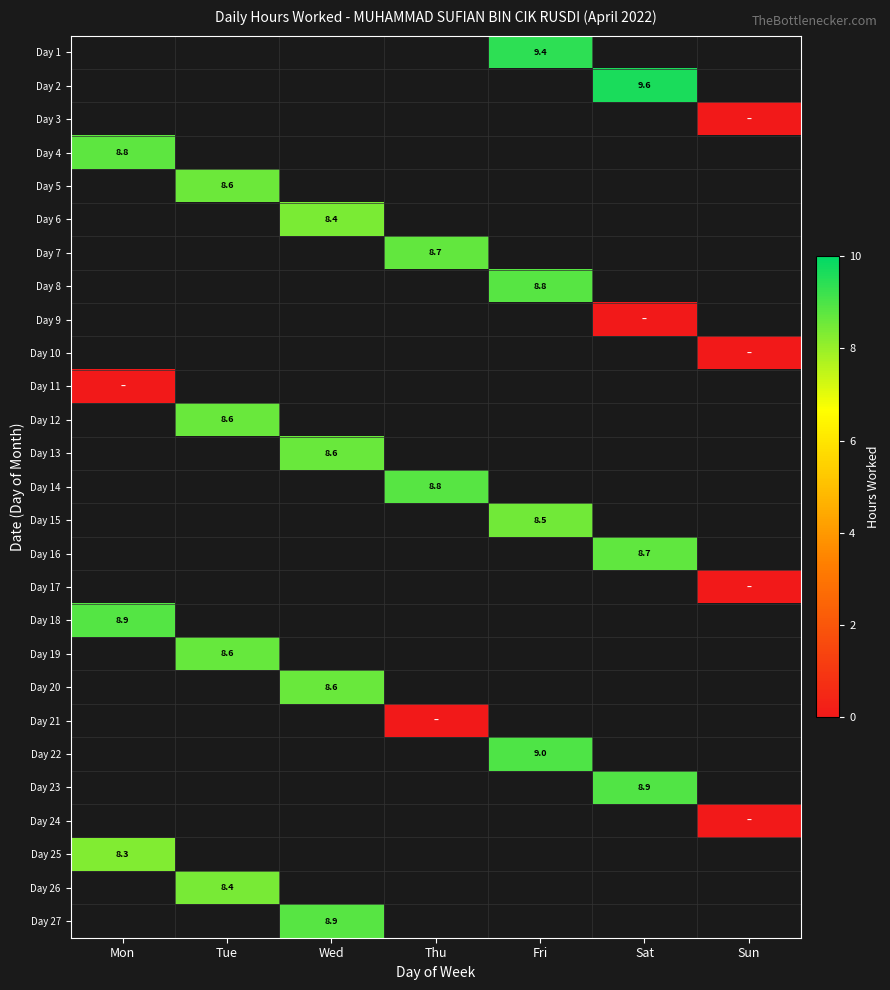

At which label does Day 14 first exceed 8?

Thu